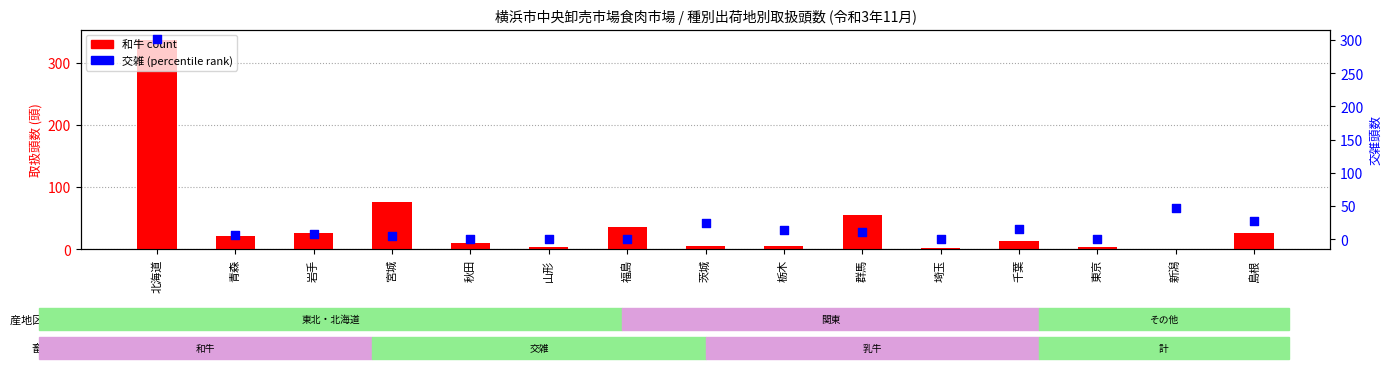

Which series has the largest Y range (max minus min)?

和牛 (count)